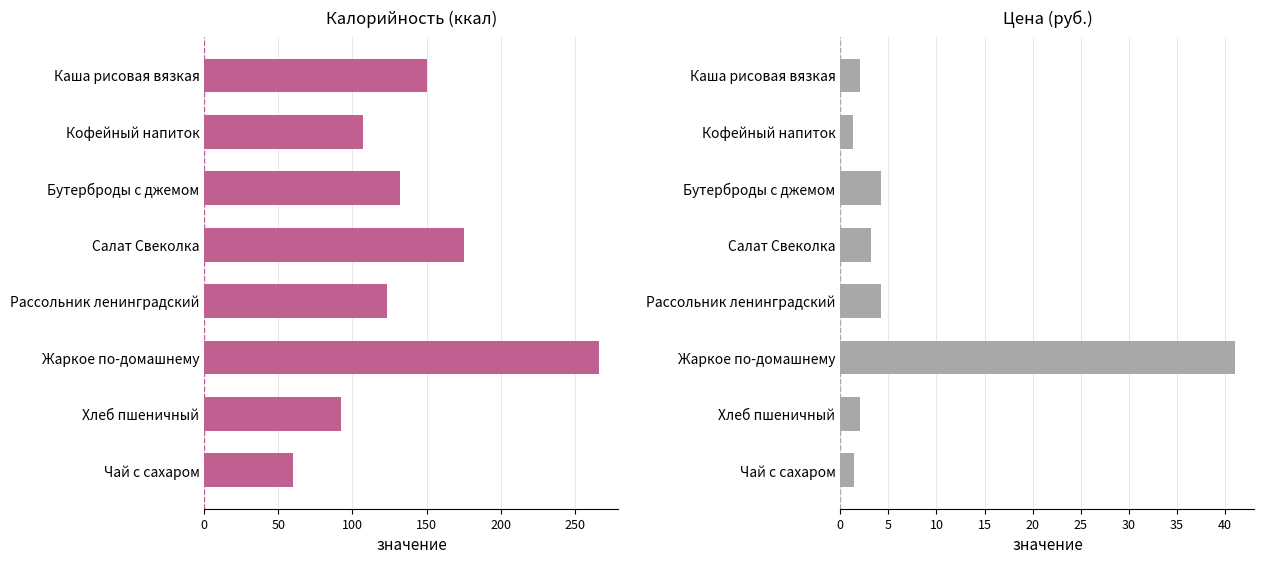

What is the maximum value for Калорийность?

266.0